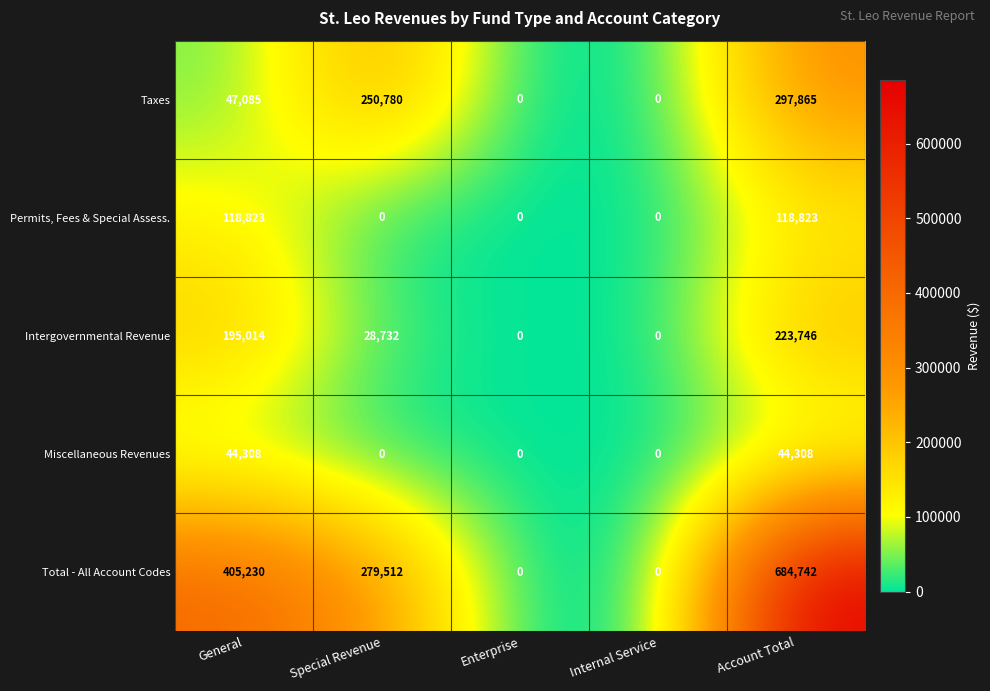

Is it true that Permits, Fees & Special Assess. equals 118823 at Account Total?

True